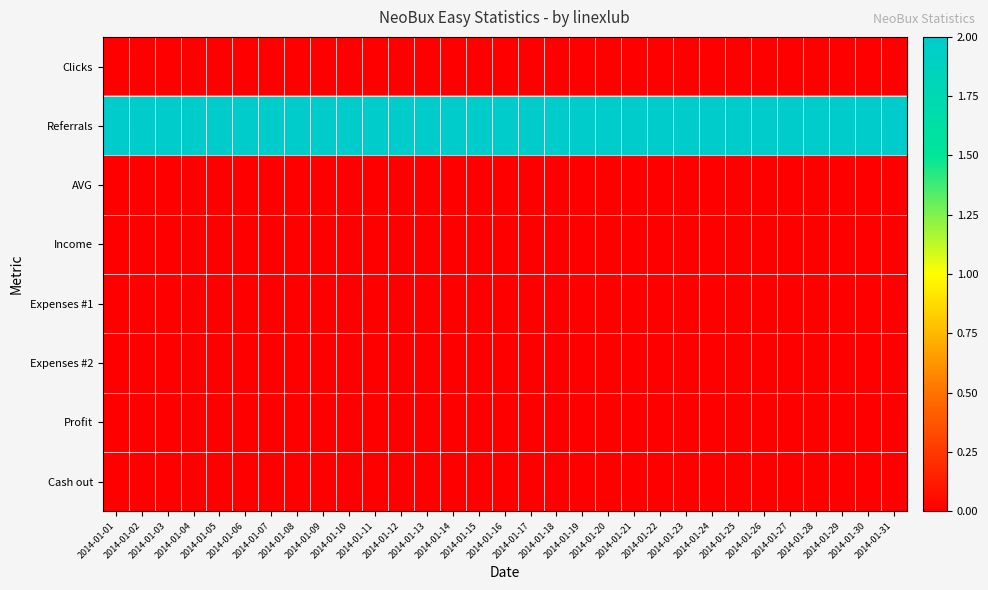

What is the maximum value shown in the chart?

2